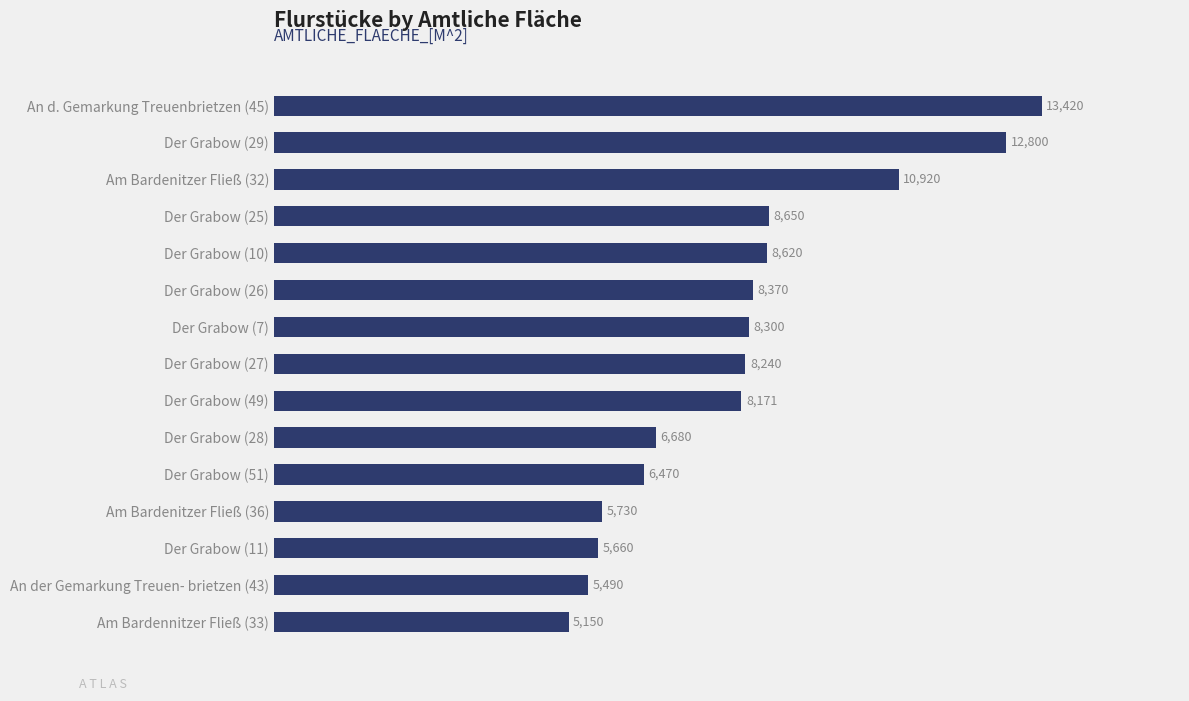

The chart shows a value of 8620 at Der Grabow (10). True or false?

True